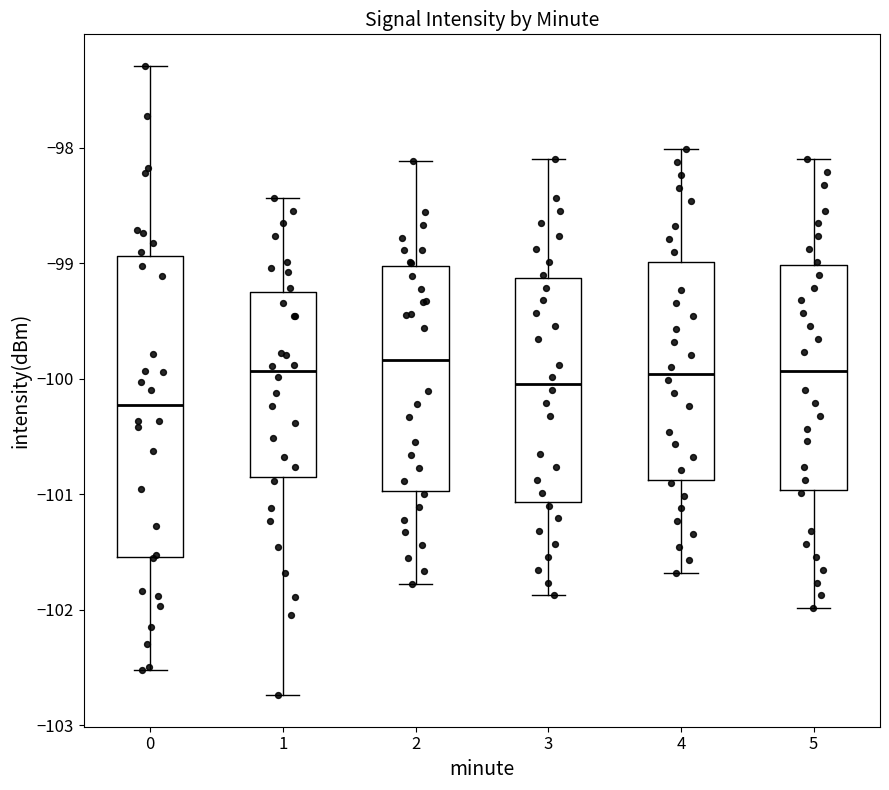

Reading left to right, read every box against the y-axis: the position of its median line, the range the box covers, and the ends of its whiskers. The values are not printed on the chart, so give them approximately, as read against the axis.

0: median -100.2, box -101.5 to -98.9, whiskers -102.5 to -97.3
1: median -99.9, box -100.9 to -99.2, whiskers -102.7 to -98.4
2: median -99.8, box -101.0 to -99.0, whiskers -101.8 to -98.1
3: median -100.0, box -101.1 to -99.1, whiskers -101.9 to -98.1
4: median -100.0, box -100.9 to -99.0, whiskers -101.7 to -98.0
5: median -99.9, box -101.0 to -99.0, whiskers -102.0 to -98.1